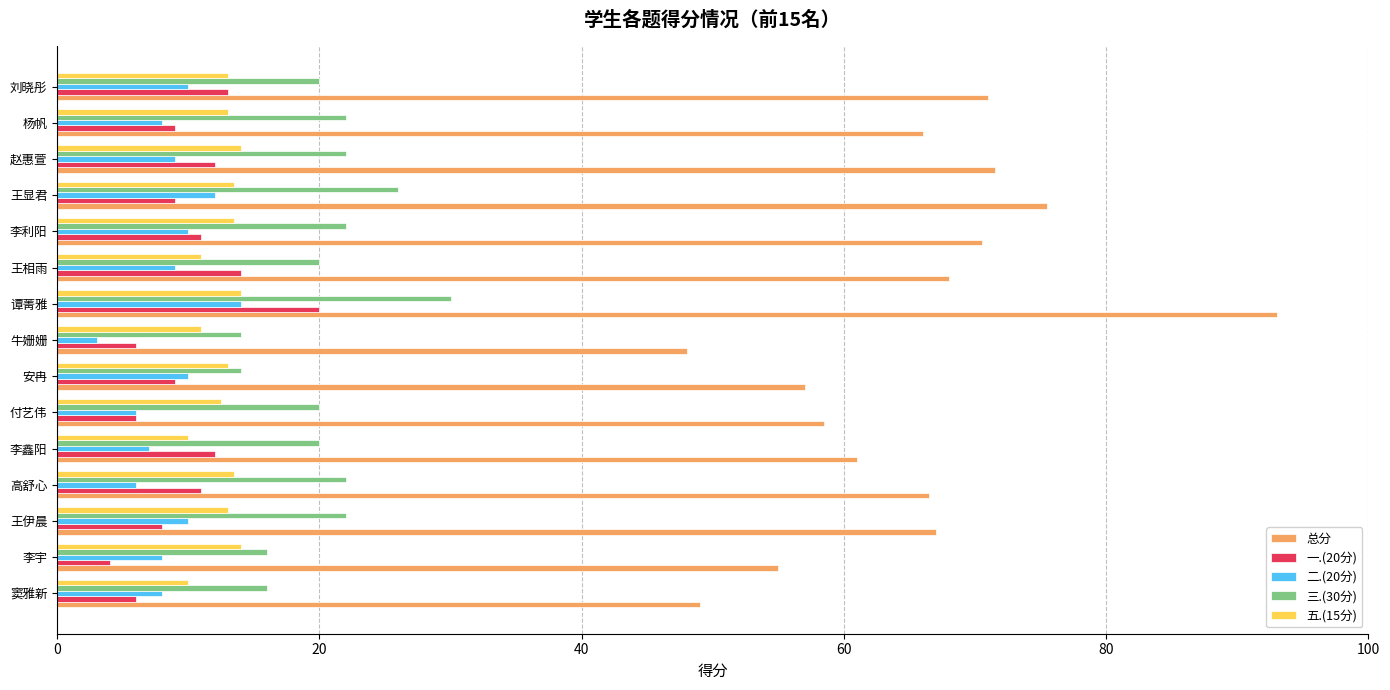

How many categories are shown in the chart?

15